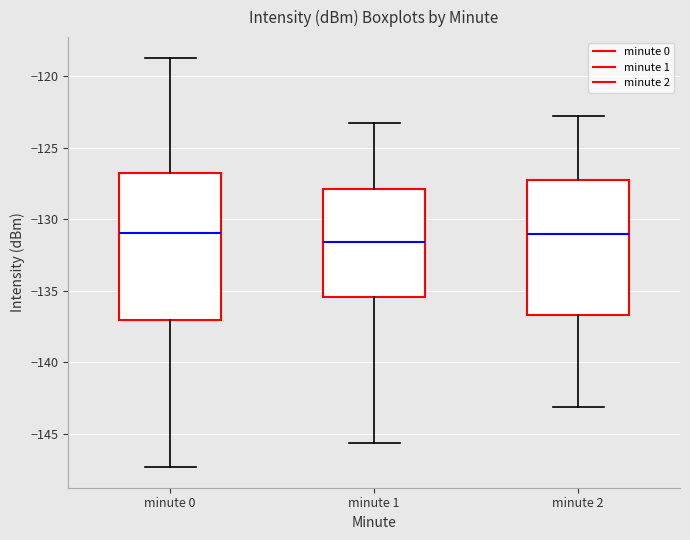

Where is the upper edge of the box for minute 1 on the y-axis? The values are not printed on the chart, so give them approximately, as read against the axis.

-128.0